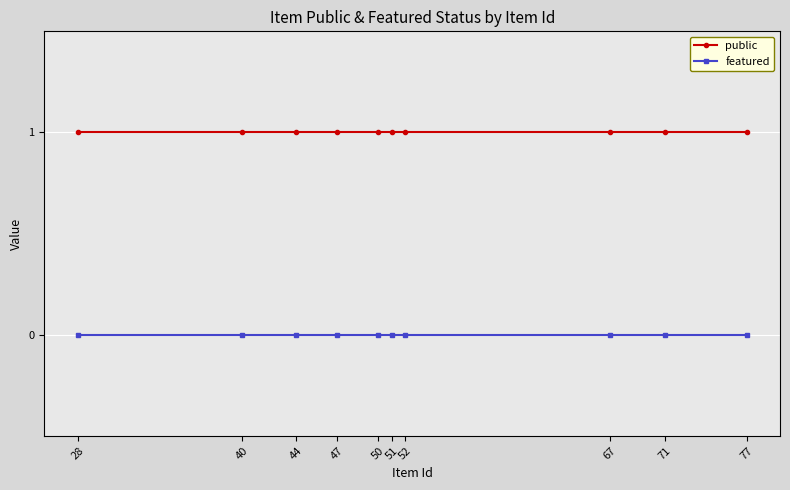

The value of featured at 28 is 0. True or false?

True